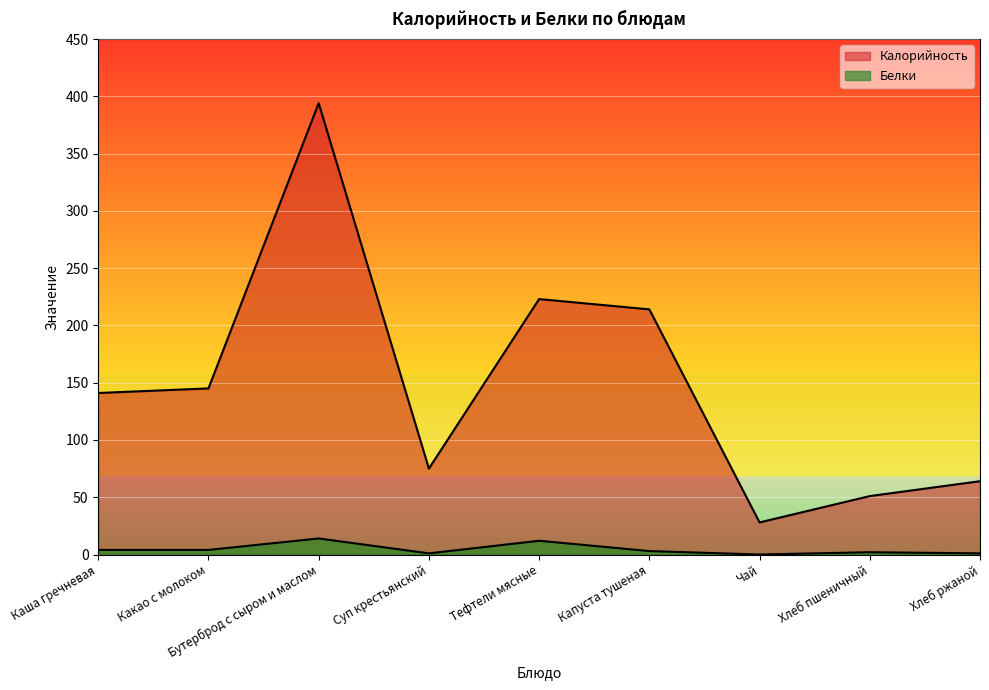

Reading left to right, what are all the values shown in this chart?

Калорийность: 141	145	394	75	223	214	28	51	64
Белки: 4	4	14	1	12	3	0	2	1